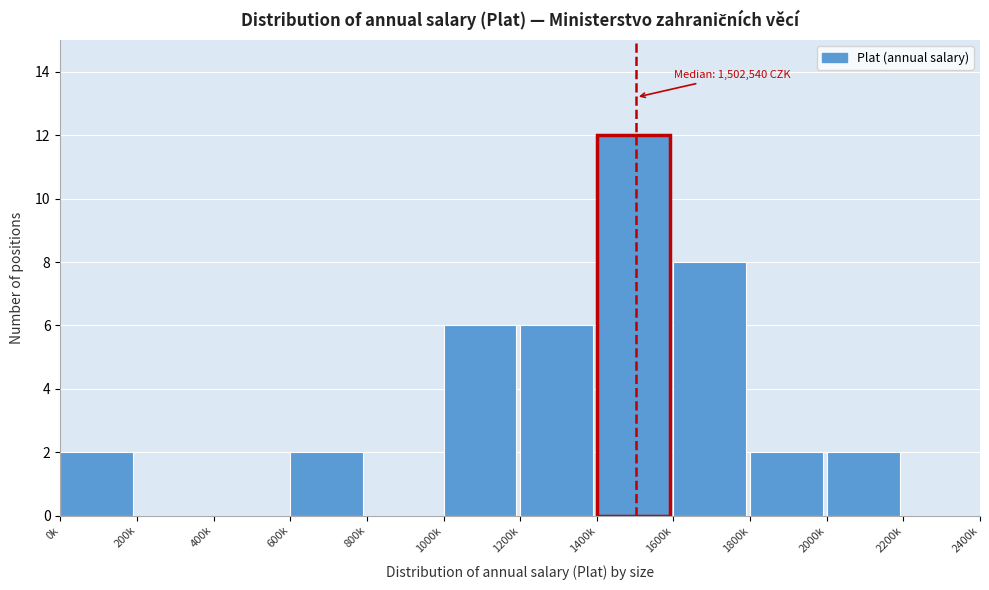

Reading left to right, extract all data points from this chart.

0k=2	200k=0	400k=0	600k=2	800k=0	1000k=6	1200k=6	1400k=12	1600k=8	1800k=2	2000k=2	2200k=0